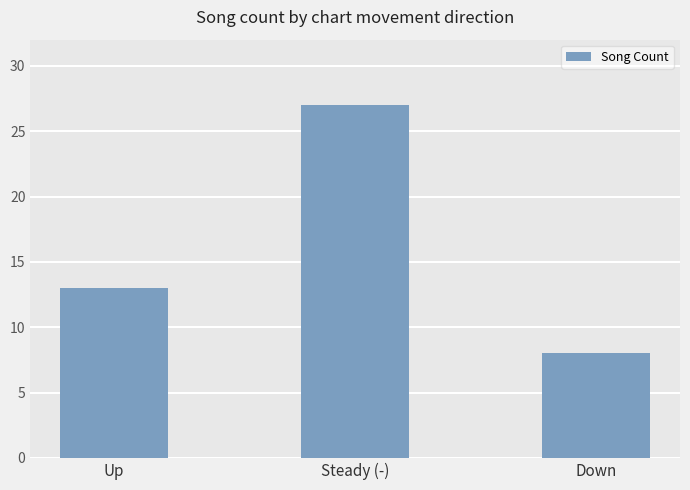

What is the change in value from Up to Down?

-5